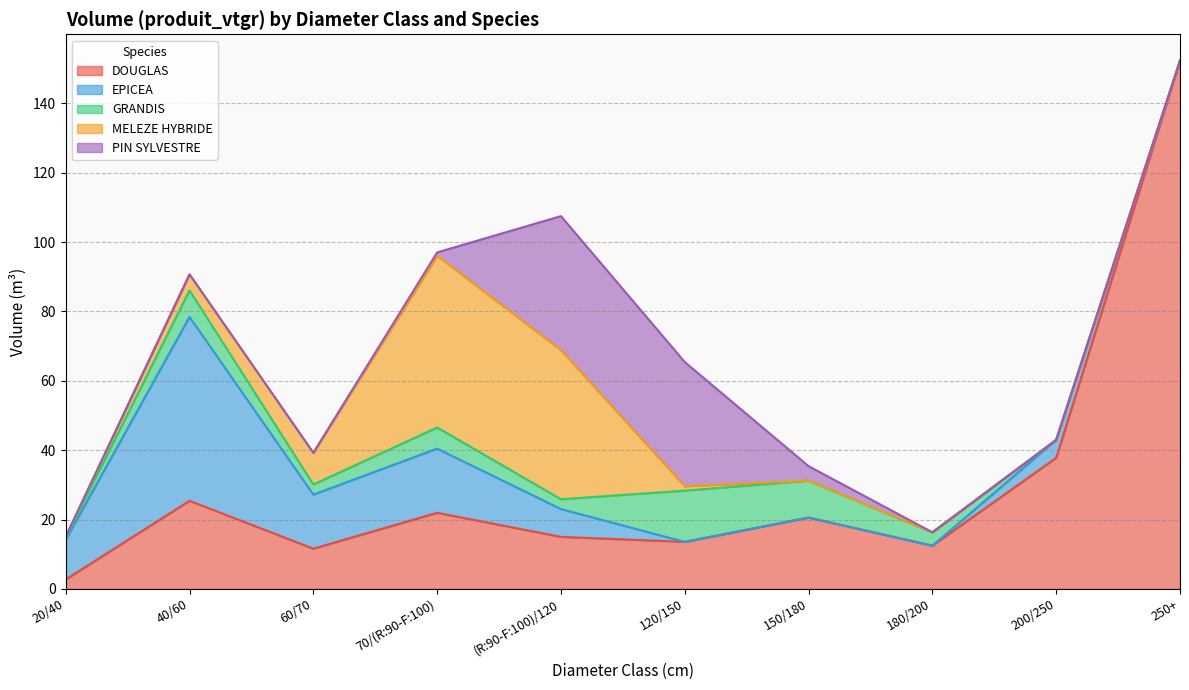

Where is the first local maximum for MELEZE HYBRIDE?

70/(R:90-F:100)